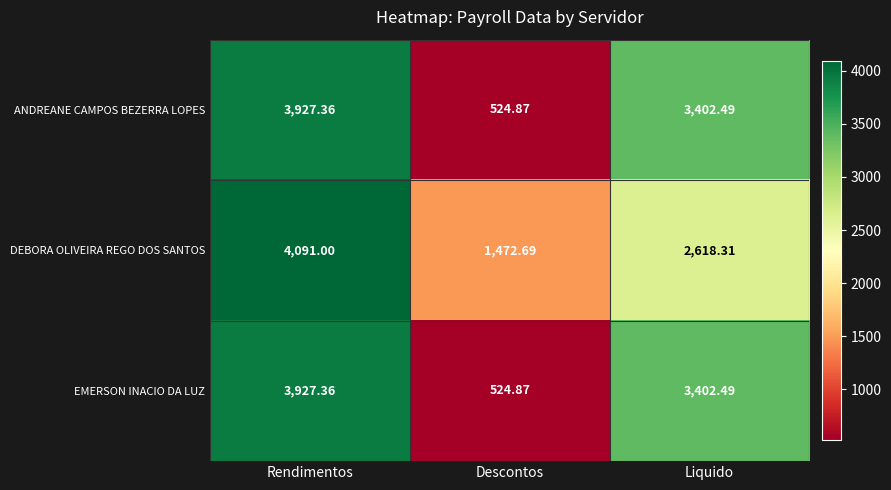

Which category has the lowest value across all series?

Descontos